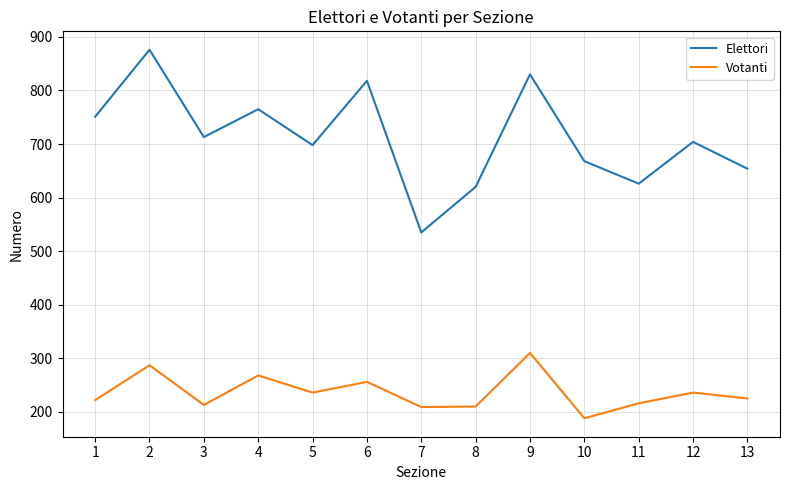

At which category is the sum across all series the highest?

2